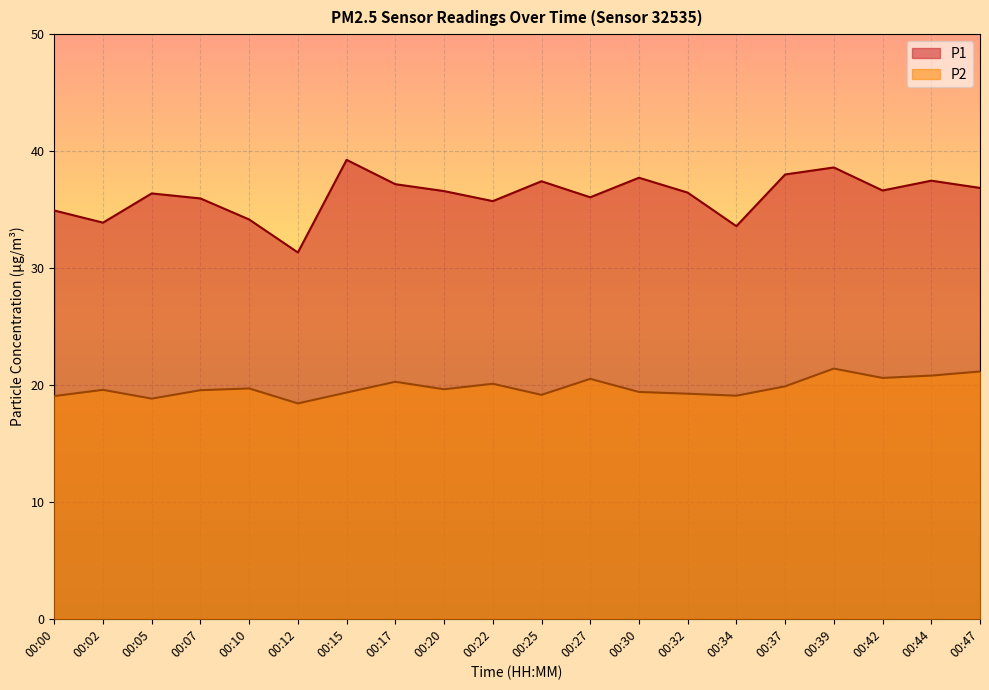

At which label is P1 closest to 35?

00:00